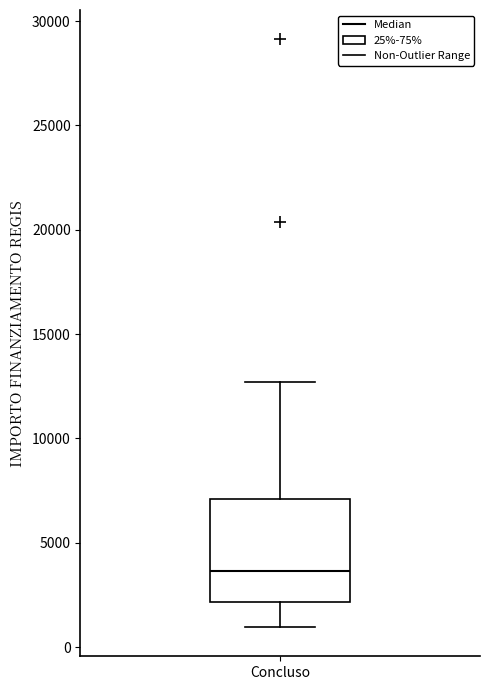

Where is the upper edge of the box for Concluso on the y-axis? The values are not printed on the chart, so give them approximately, as read against the axis.

7000